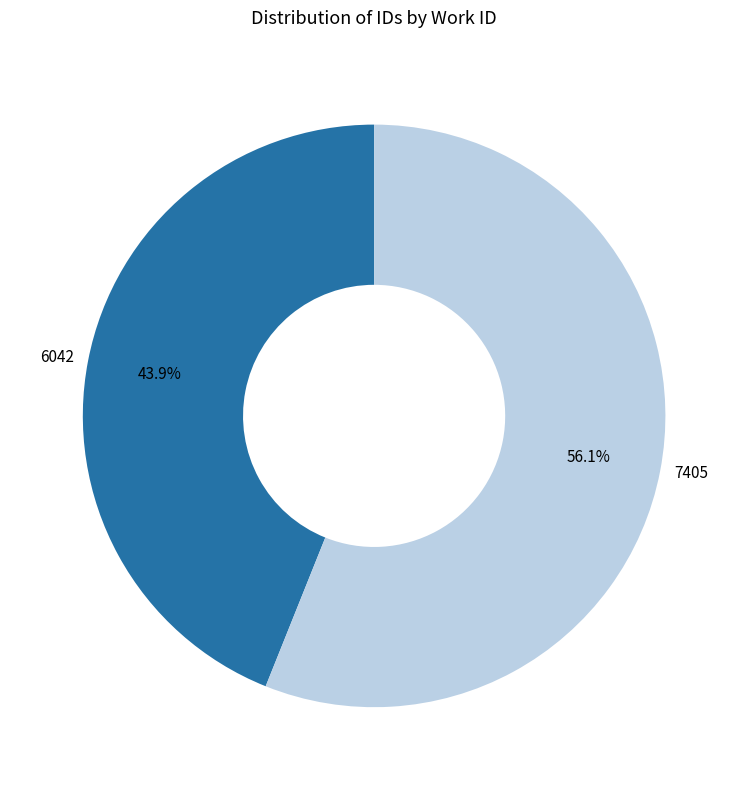

Is it true that 6042 is 44% of the pie?

True